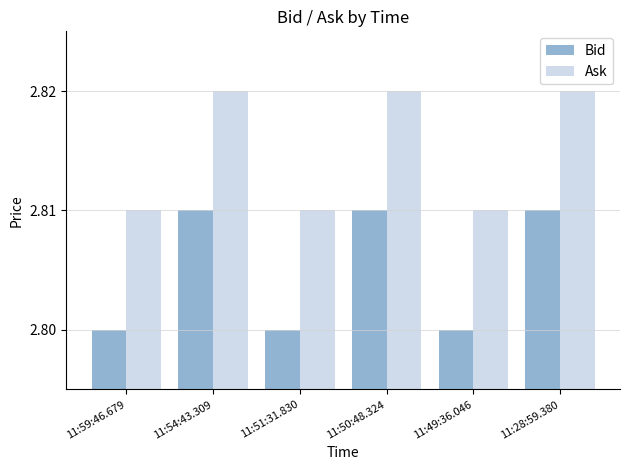

List the series in order of their peak value, highest first.

Ask, Bid